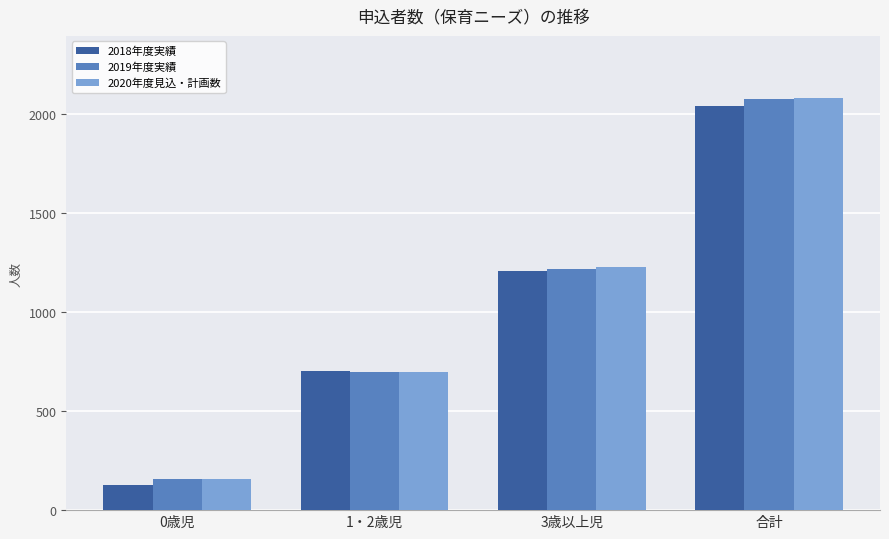

Reading left to right, what are all the values shown in this chart?

2018年度実績: 0歳児=129	1・2歳児=704	3歳以上児=1208	合計=2041
2019年度実績: 0歳児=157	1・2歳児=700	3歳以上児=1219	合計=2076
2020年度見込・計画数: 0歳児=157	1・2歳児=700	3歳以上児=1226	合計=2083